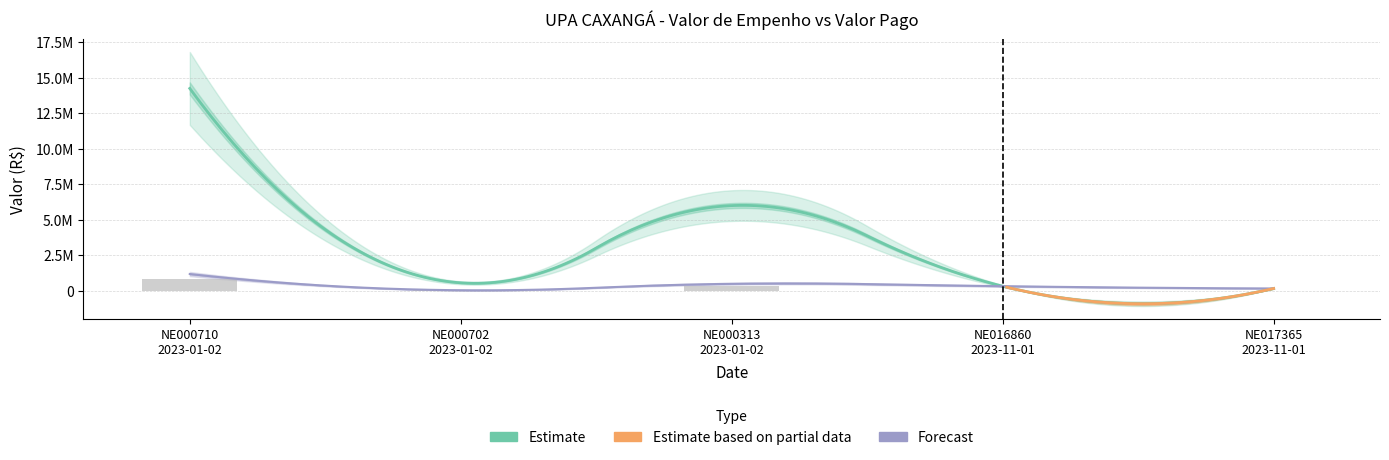

List the labels in order of value, largest first.

NE000710 2023-01-02, NE000313 2023-01-02, NE000702 2023-01-02, NE016860 2023-11-01, NE017365 2023-11-01